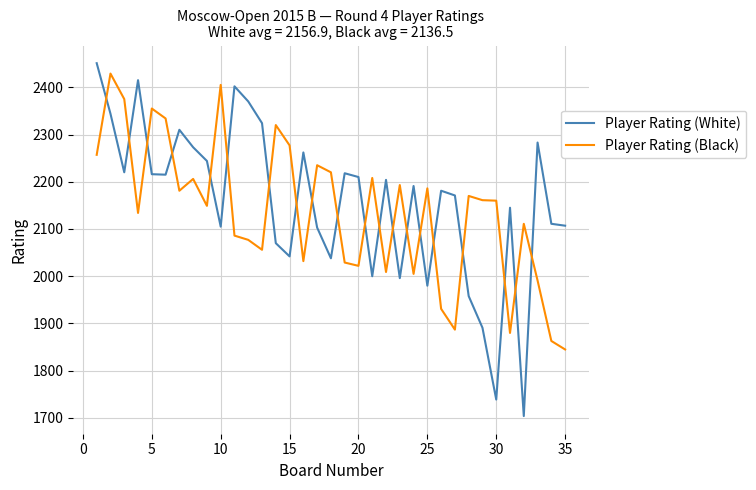

What is the minimum value for Player Rating (Black)?

1845